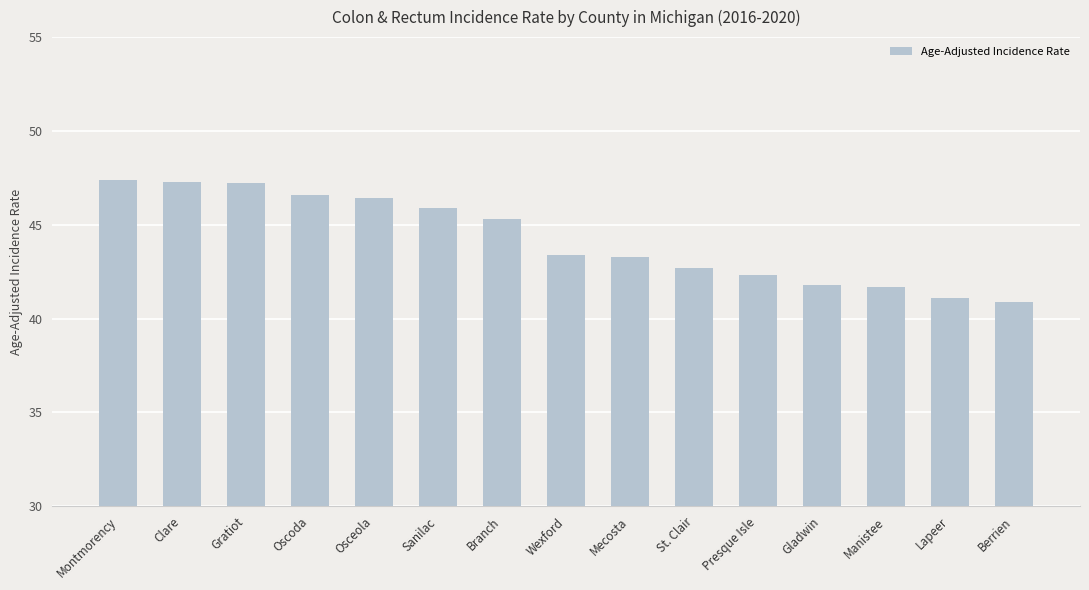

At which label does the data first exceed 43?

Montmorency